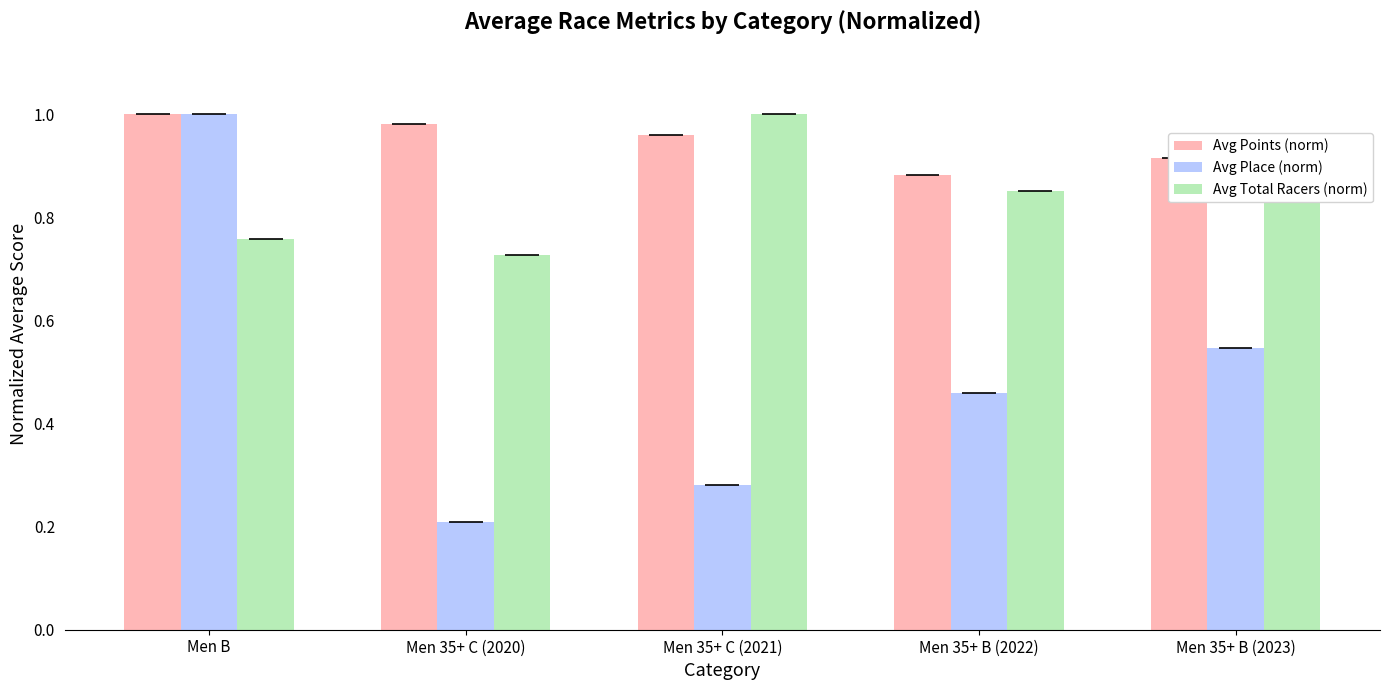

How many Avg Place (norm) values are between 0 and 1?

5